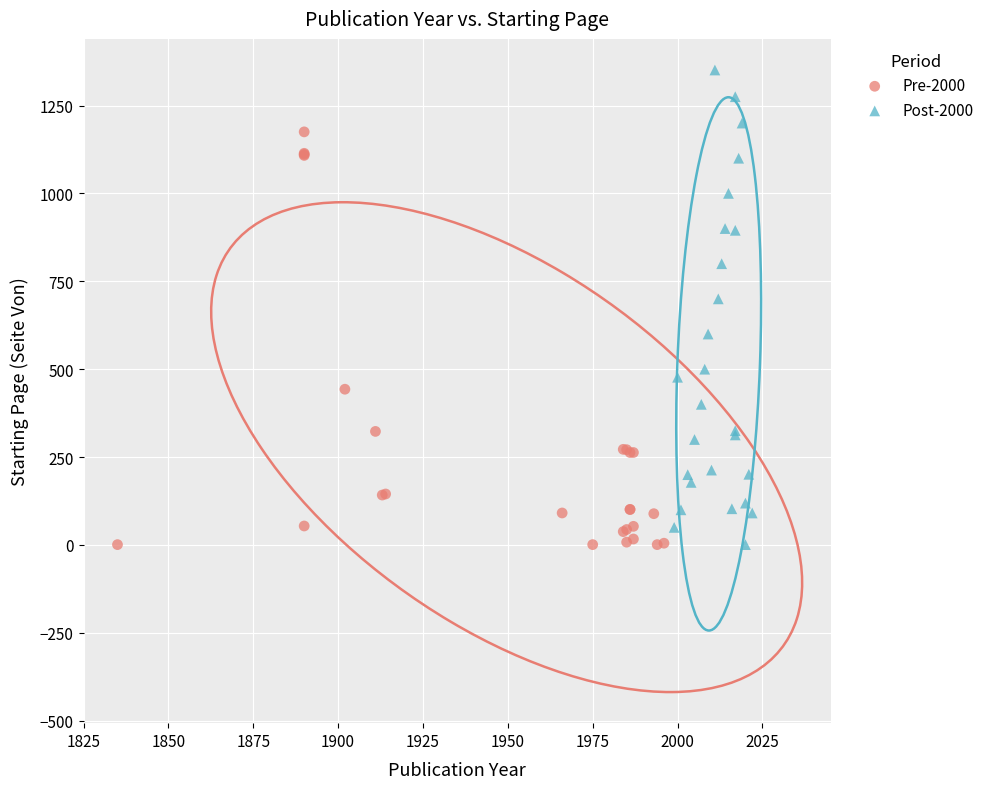

Which series reaches the maximum Y coordinate?

Post-2000